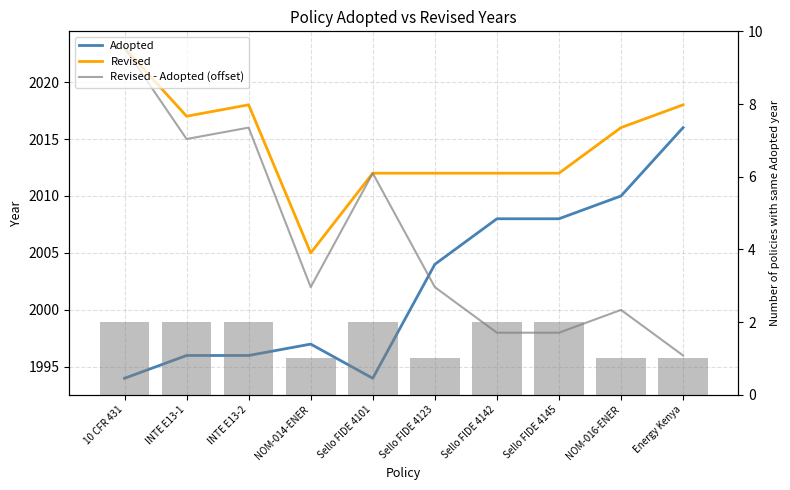

What is the value of the Revised bar at the 6th from the left?

2012